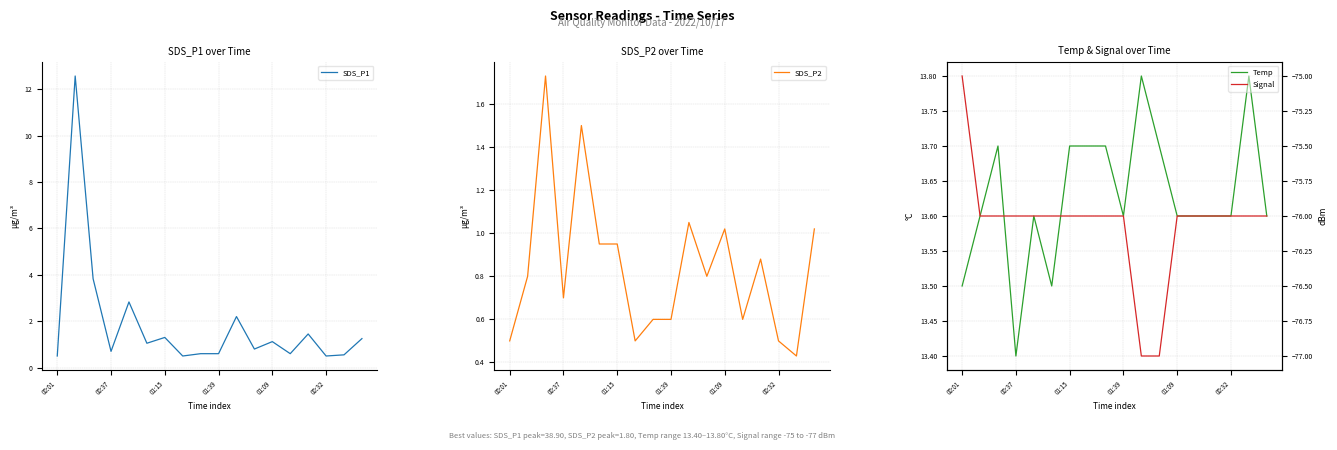

How many categories are shown in the chart?

18